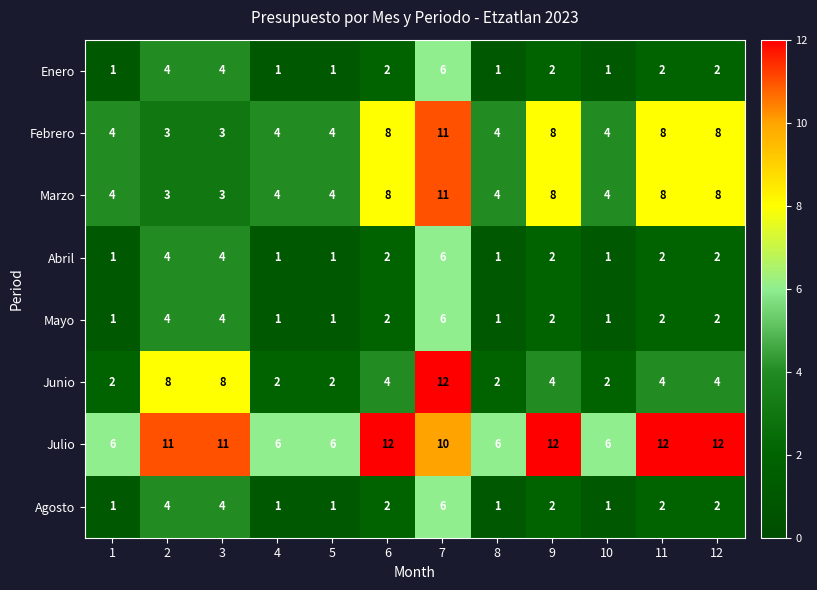

What is the highest value of the Abril series?

6